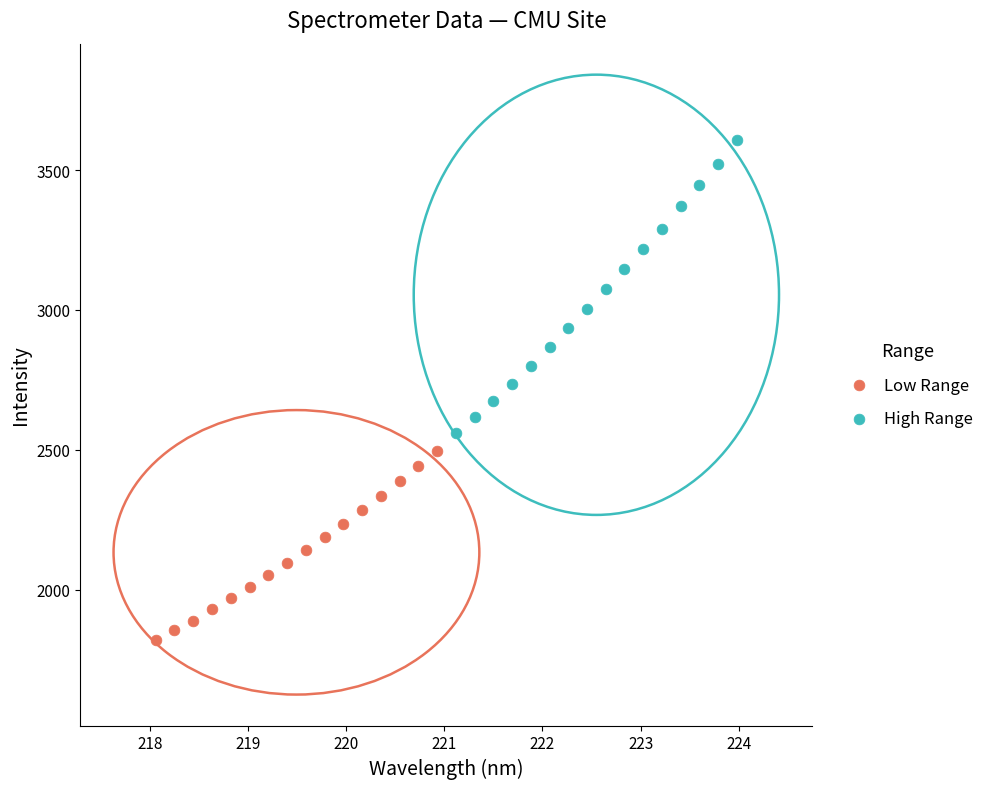

Which series has the largest Y range (max minus min)?

High Range